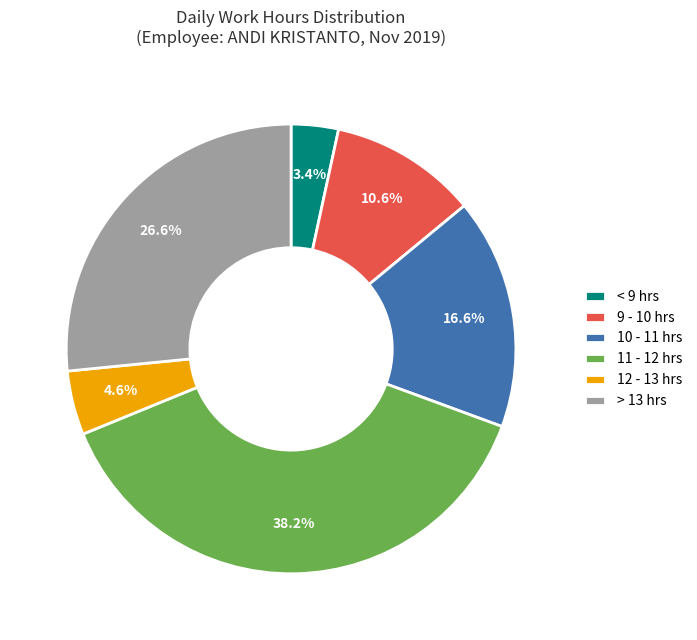

How many slices are in this pie chart?

6